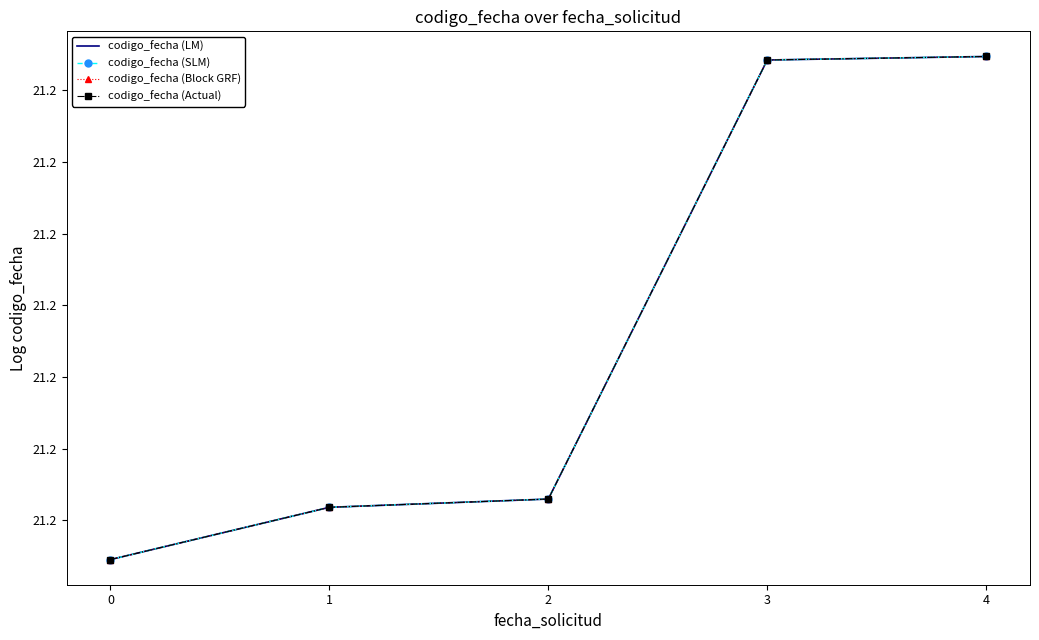

Which series has the largest total across all categories?

codigo_fecha (LM)